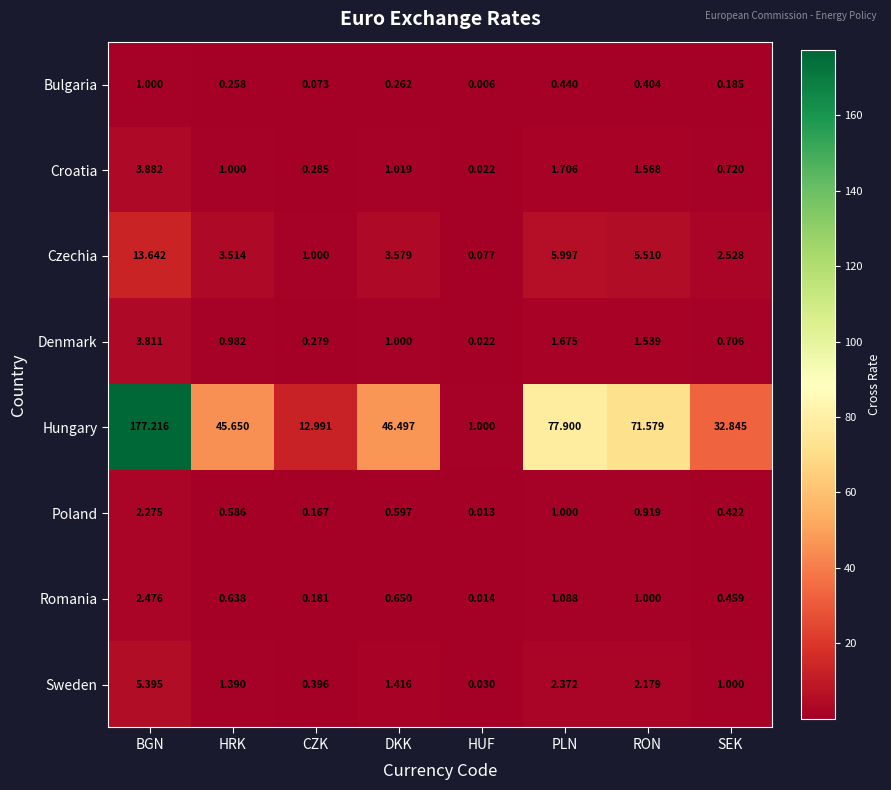

Where is Sweden nearest to the value 2?

RON